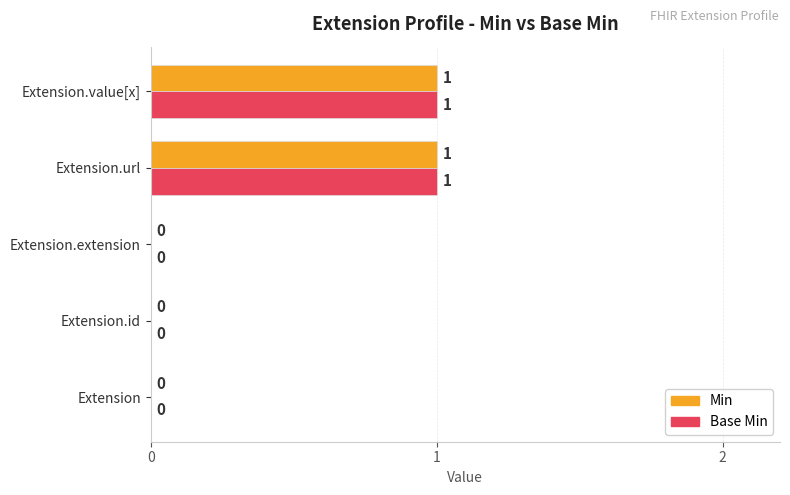

How many distinct data groups are displayed?

2